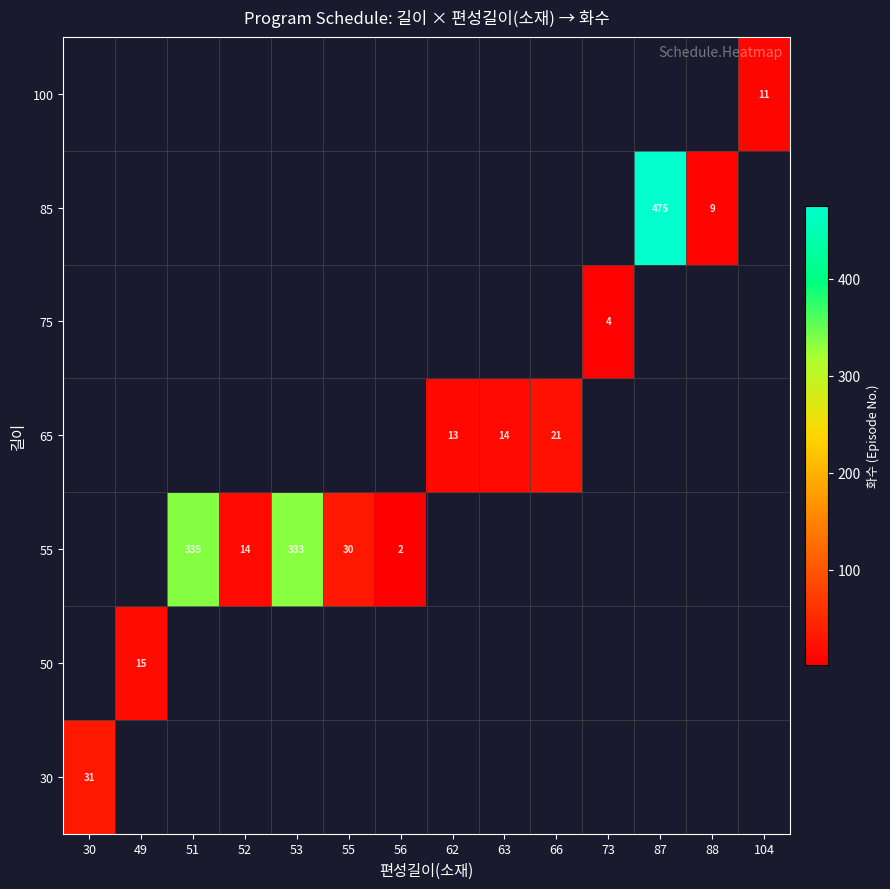

Which label corresponds to the largest value in the chart?

87